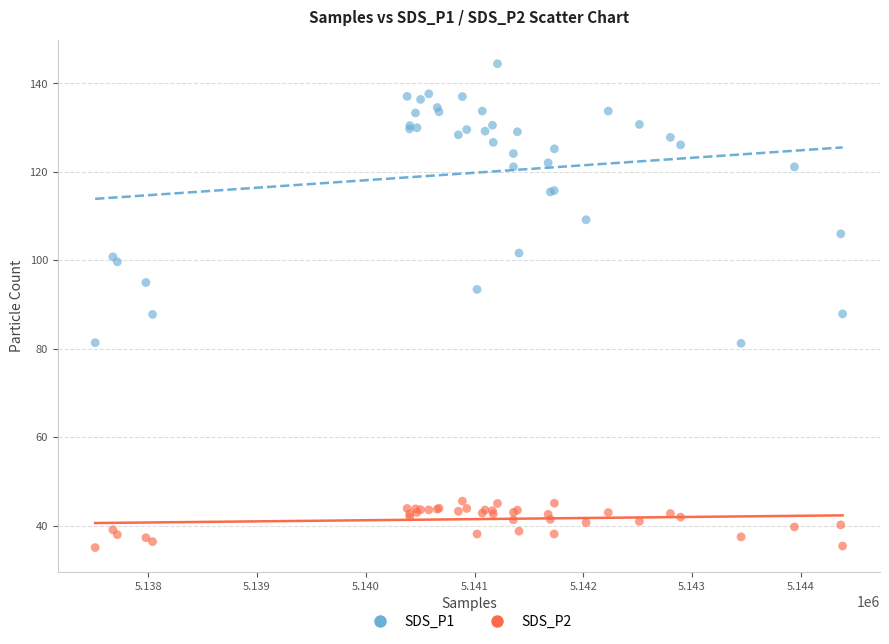

Which series reaches the maximum Y coordinate?

SDS_P1